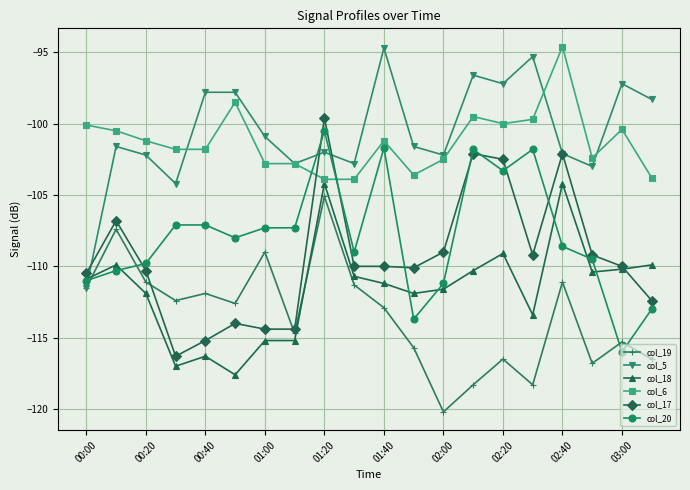

True or false: col_19 and col_6 intersect in this chart.

False